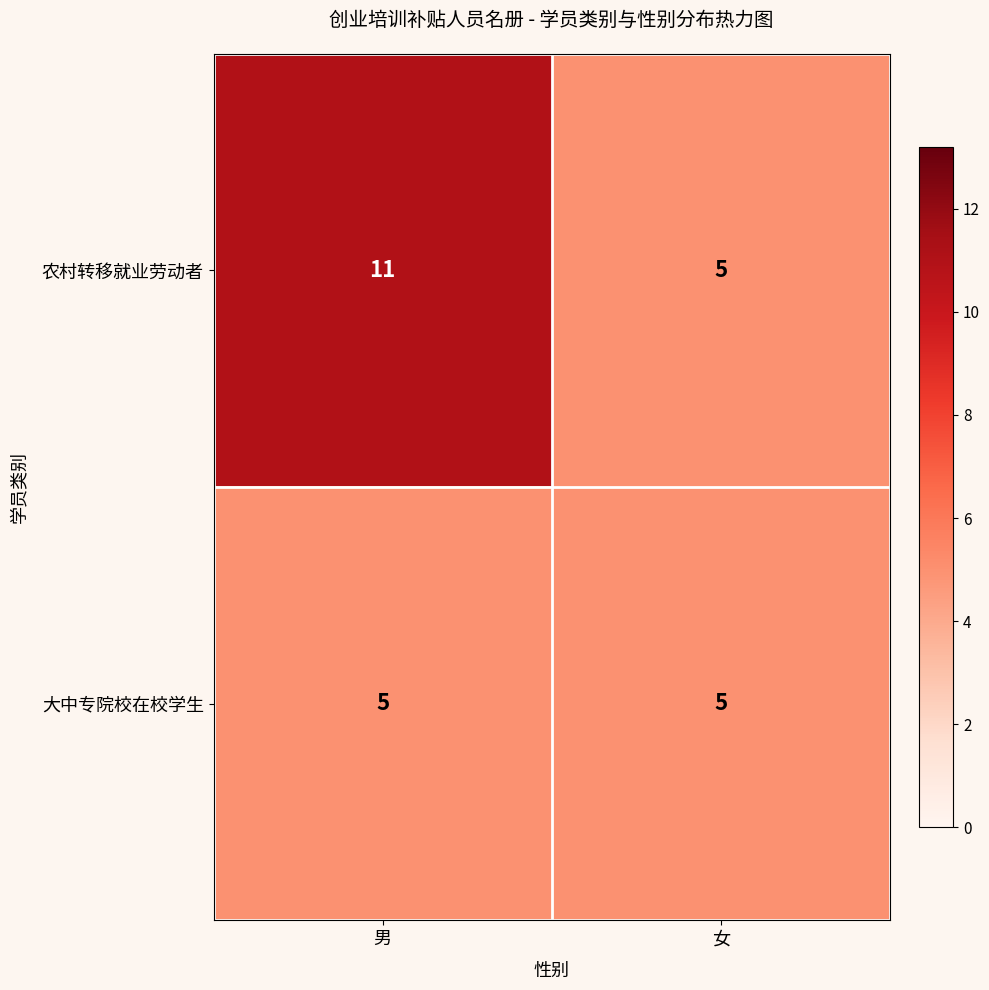

What is the sum of all 大中专院校在校学生 values?

10